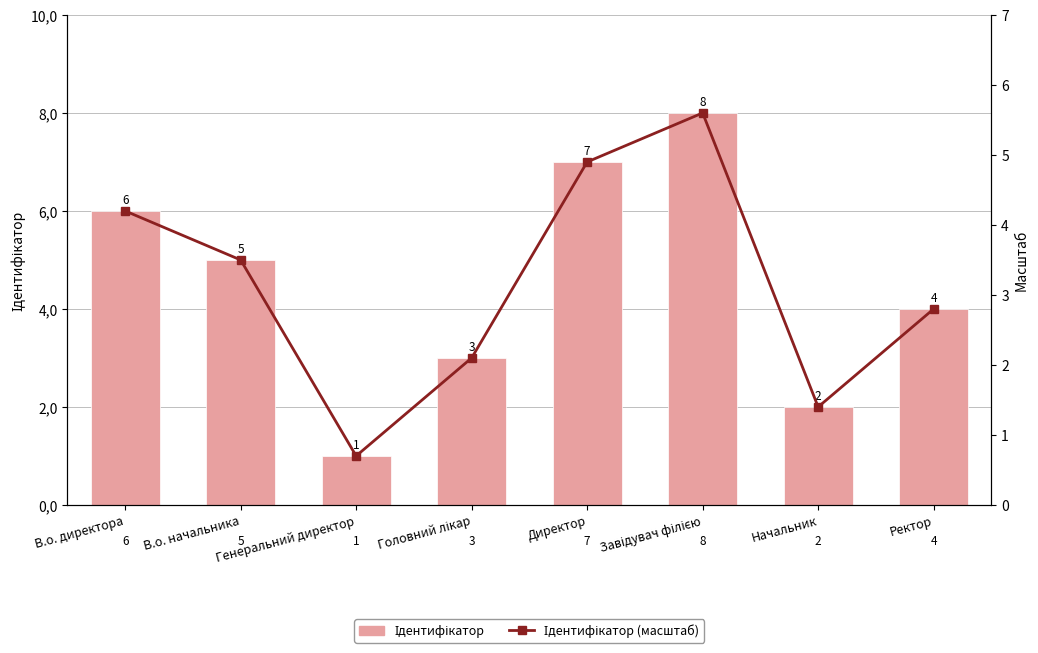

List the labels in order of Ідентифікатор value, smallest first.

Генеральний директор, Начальник, Головний лікар, Ректор, В.о. начальника, В.о. директора, Директор, Завідувач філією